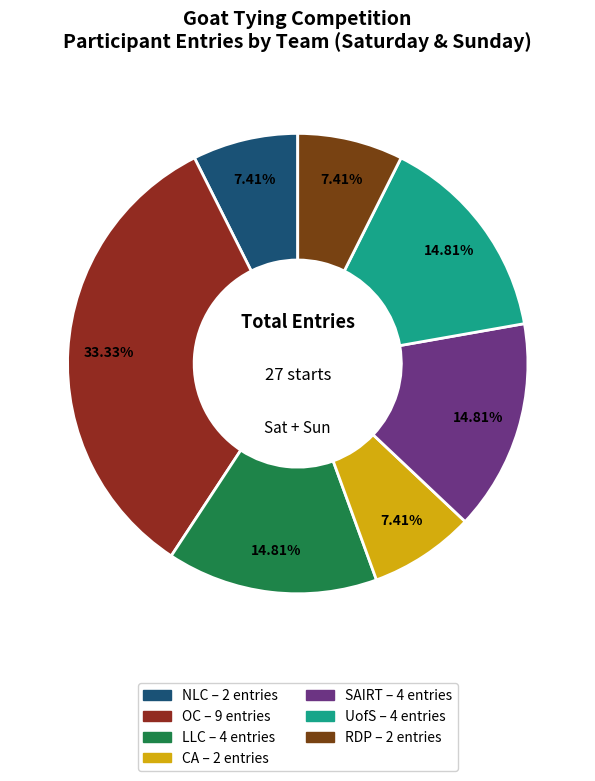

How many slices are in this pie chart?

7